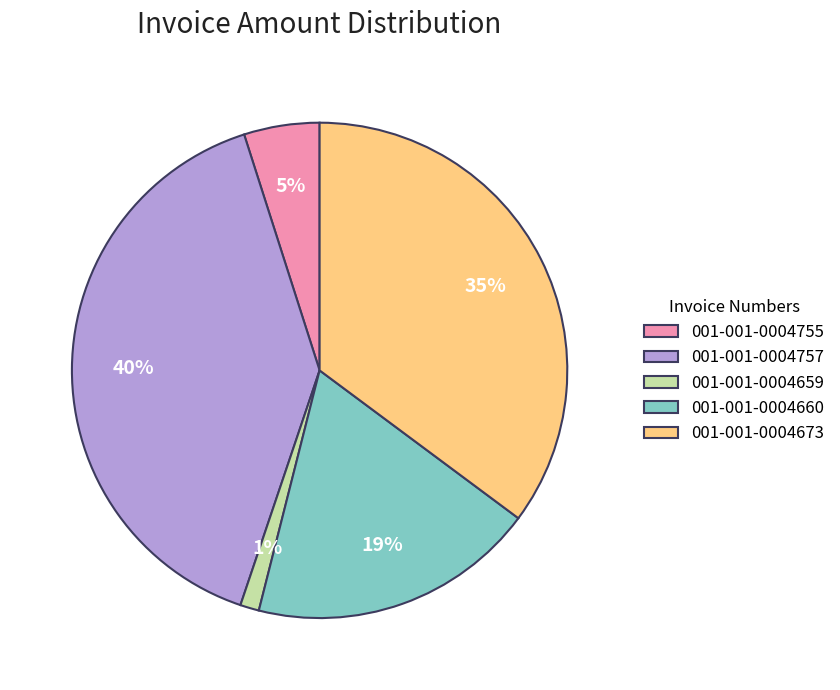

Which has a higher value, 001-001-0004673 or 001-001-0004757?

001-001-0004757